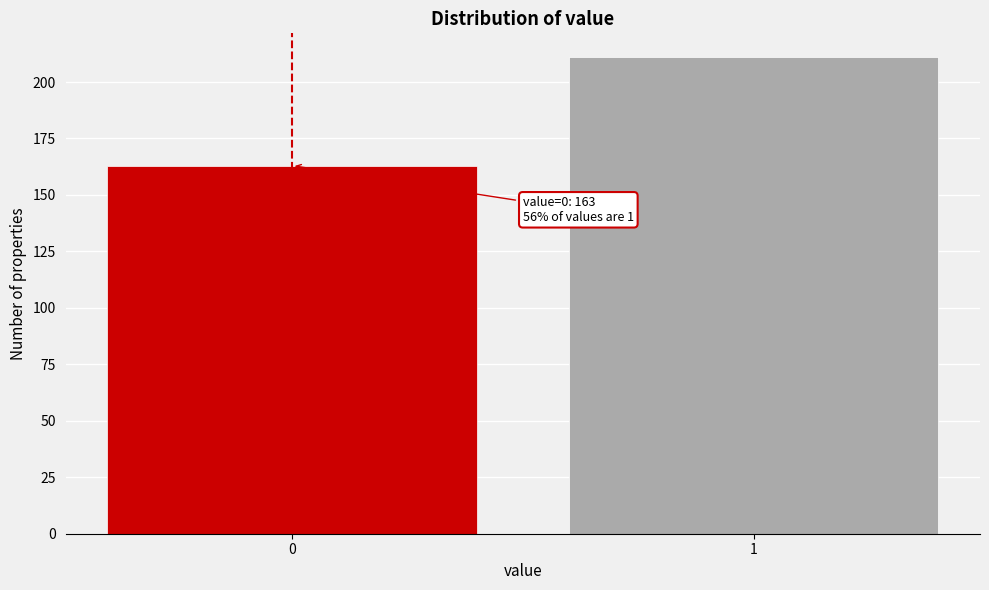

Reading left to right, extract all data points from this chart.

163	211